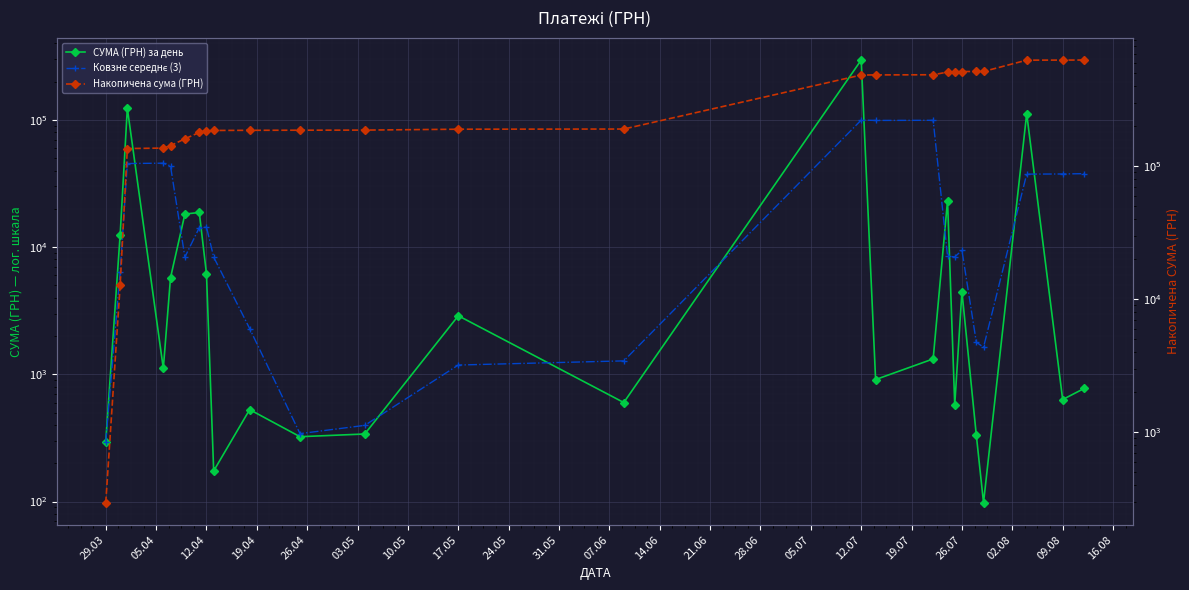

Between 24.05 and 16.08, which is larger?

16.08